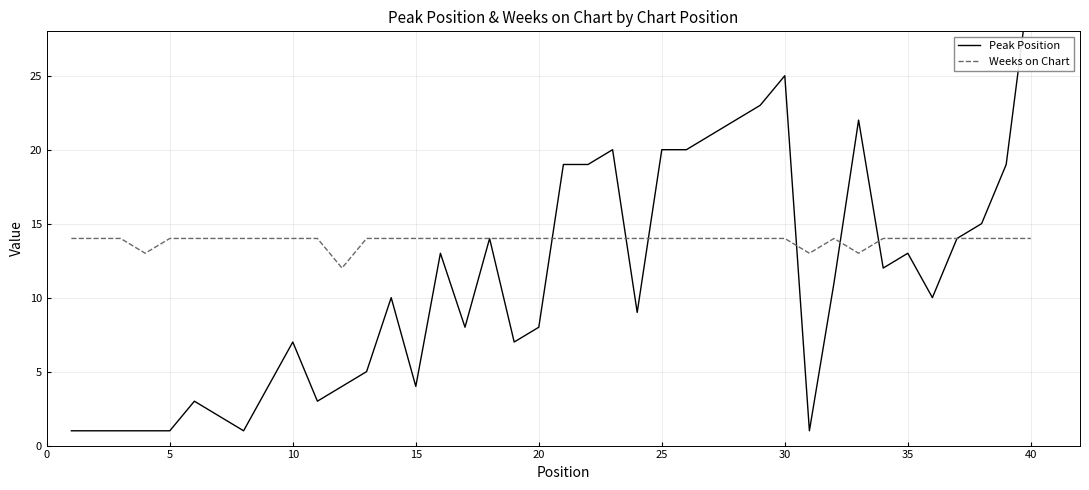

True or false: Weeks on Chart has a value of 14 at 30.

True